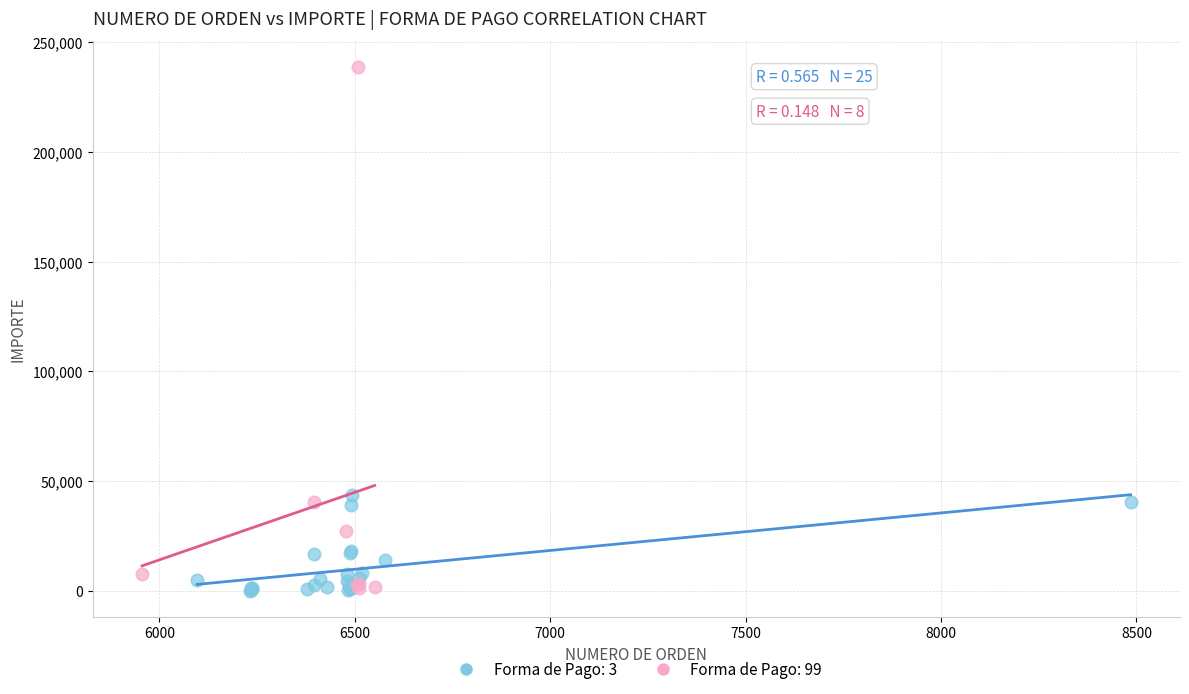

Which series has the widest spread of Y values?

Forma de Pago: 99